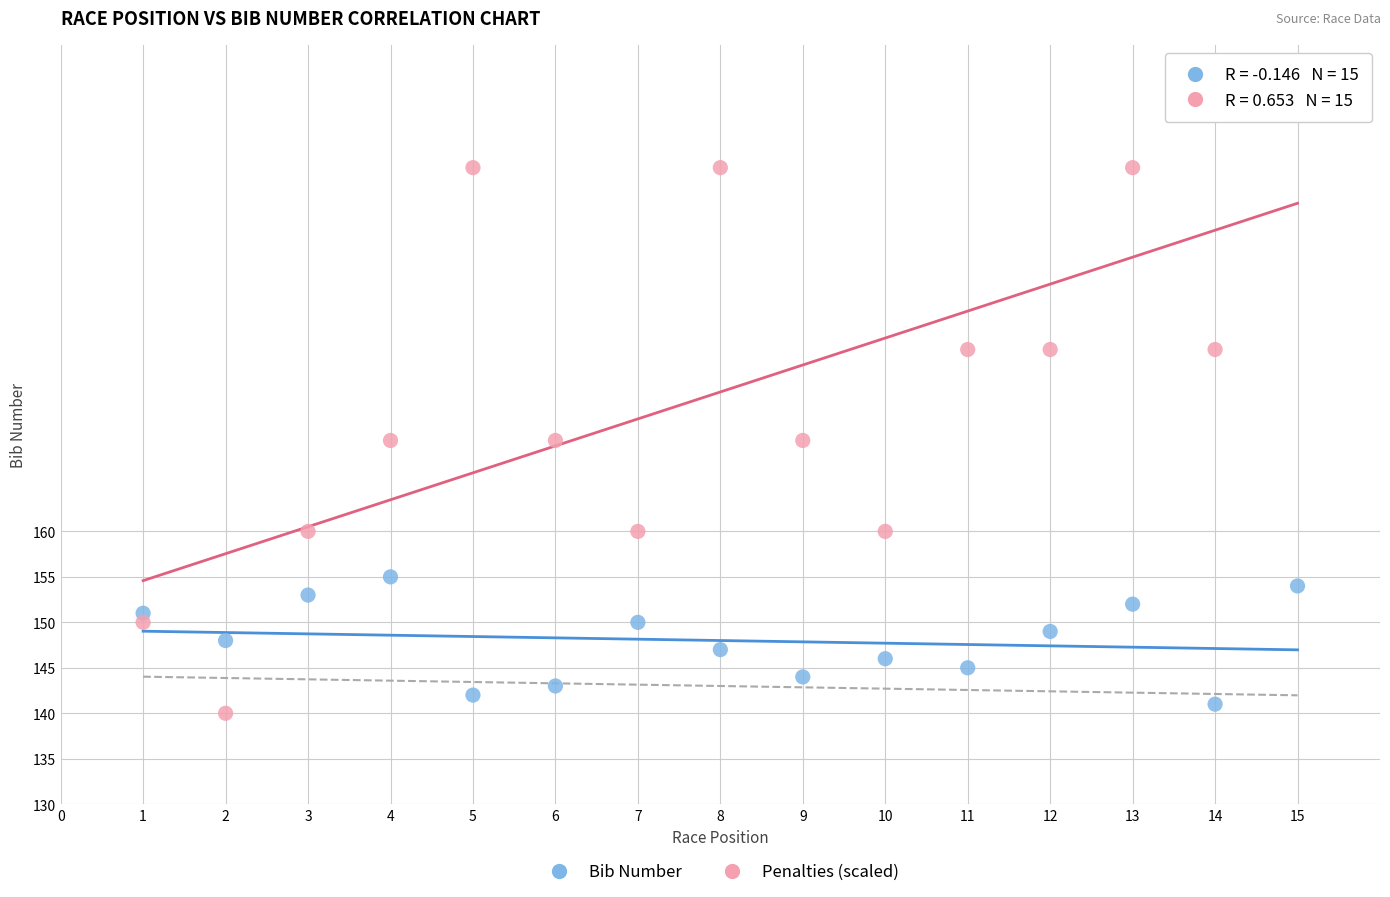

Across all data points, what is the range of X values (max minus min)?

14